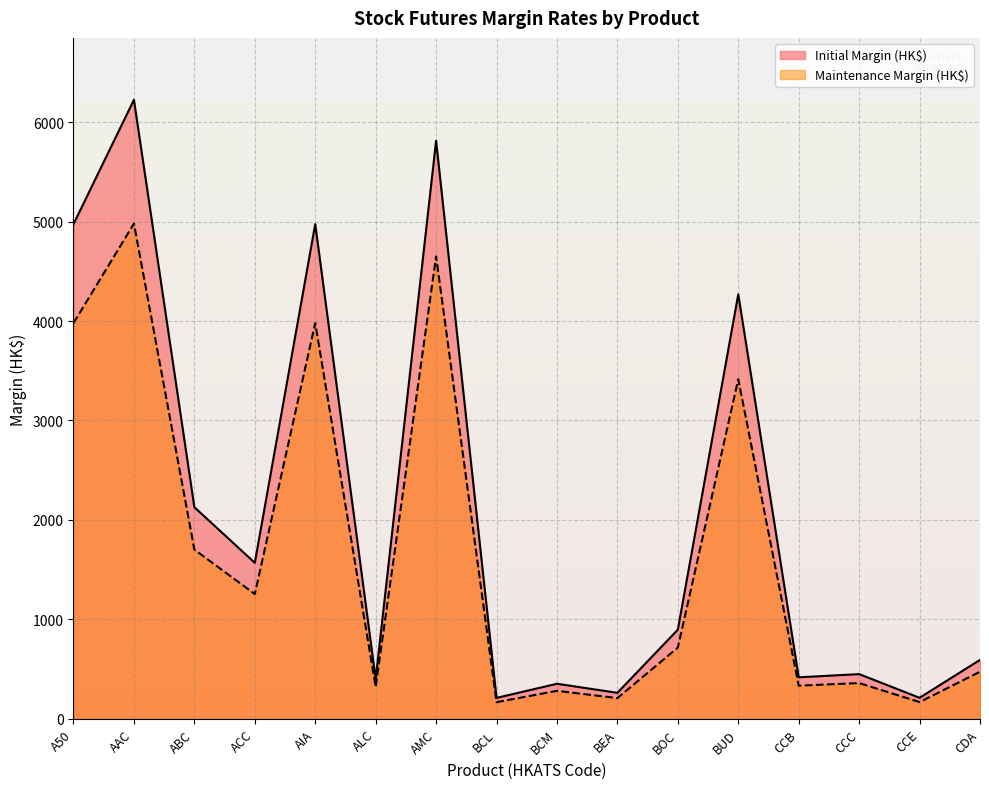

True or false: Maintenance Margin (HK$) and Initial Margin (HK$) intersect in this chart.

False